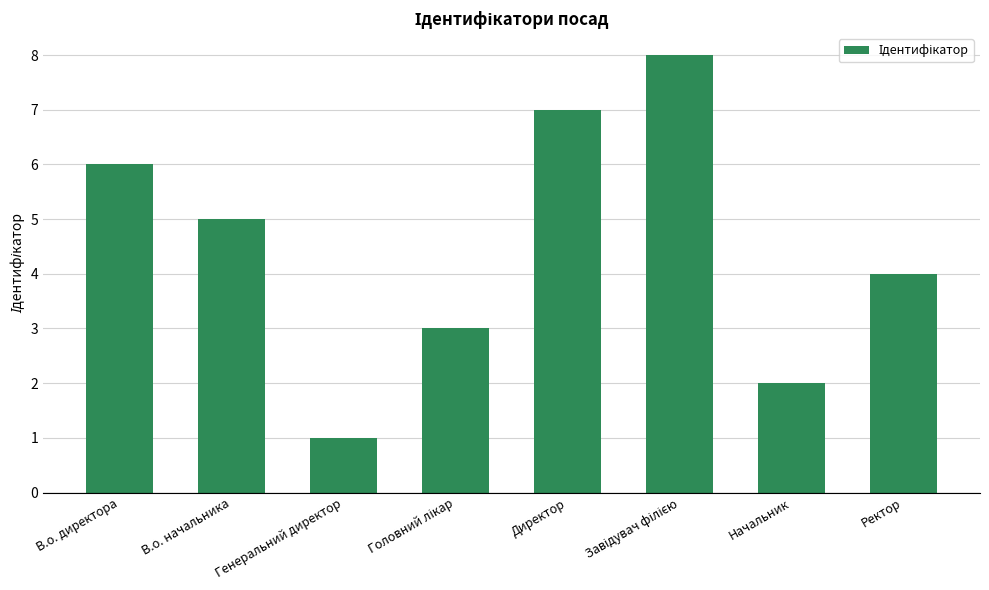

How many values are between 3 and 7?

5